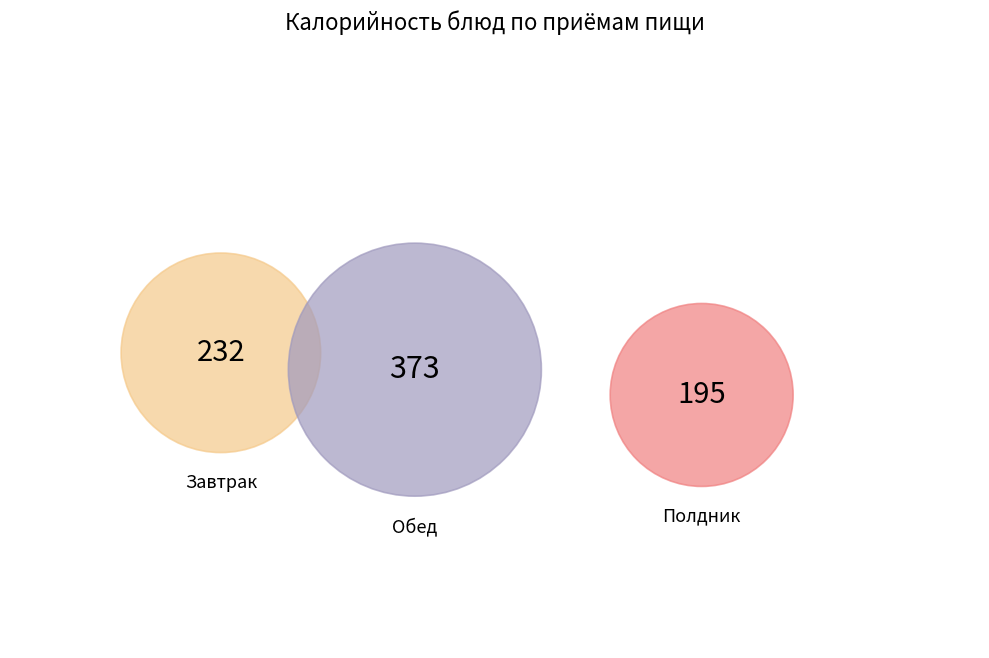

Is there any slice that represents more than half of the pie?

No